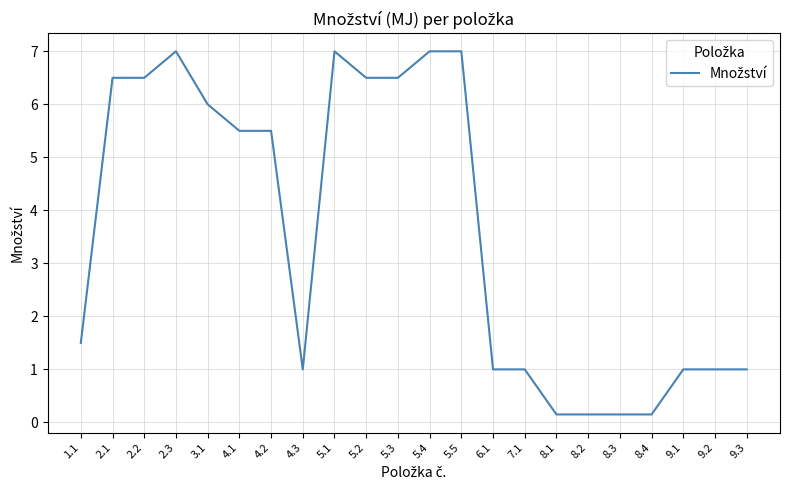

The value at 5.4 is 12.0. True or false?

False